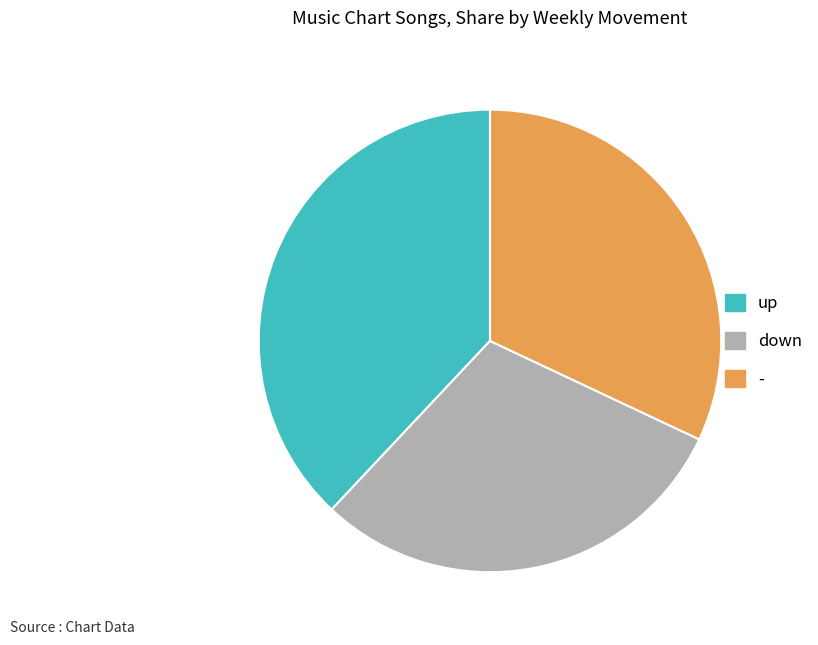

Which slice is the smallest?

down